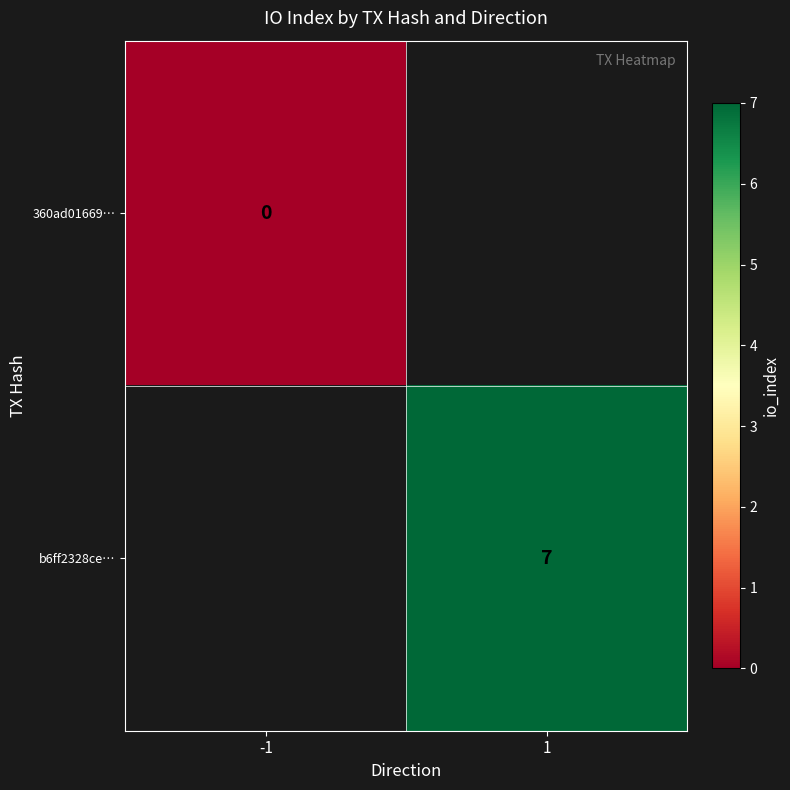

Is the value of b6ff2328ce… at 1 greater than the value of 360ad01669… at -1?

Yes